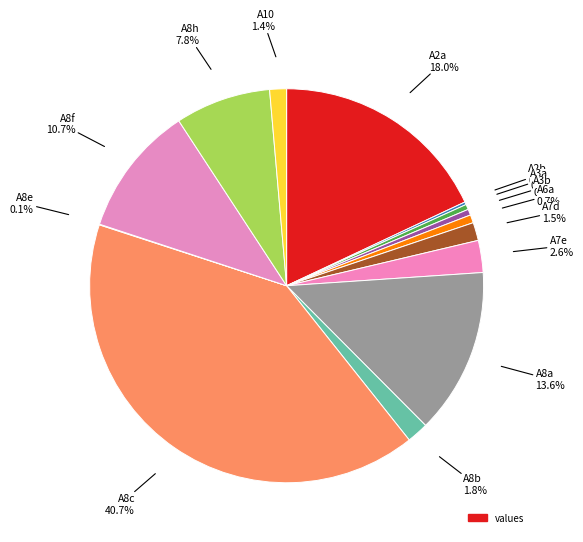

Which category has the biggest portion of the pie?

A8c